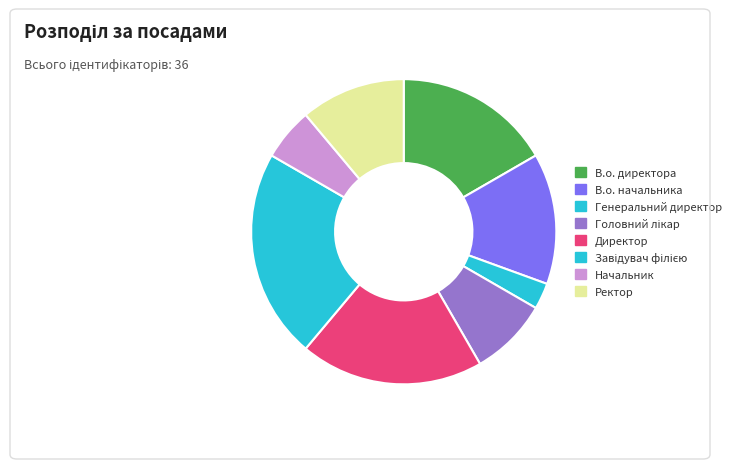

To the nearest percent, what percentage of the pie is Директор?

19%